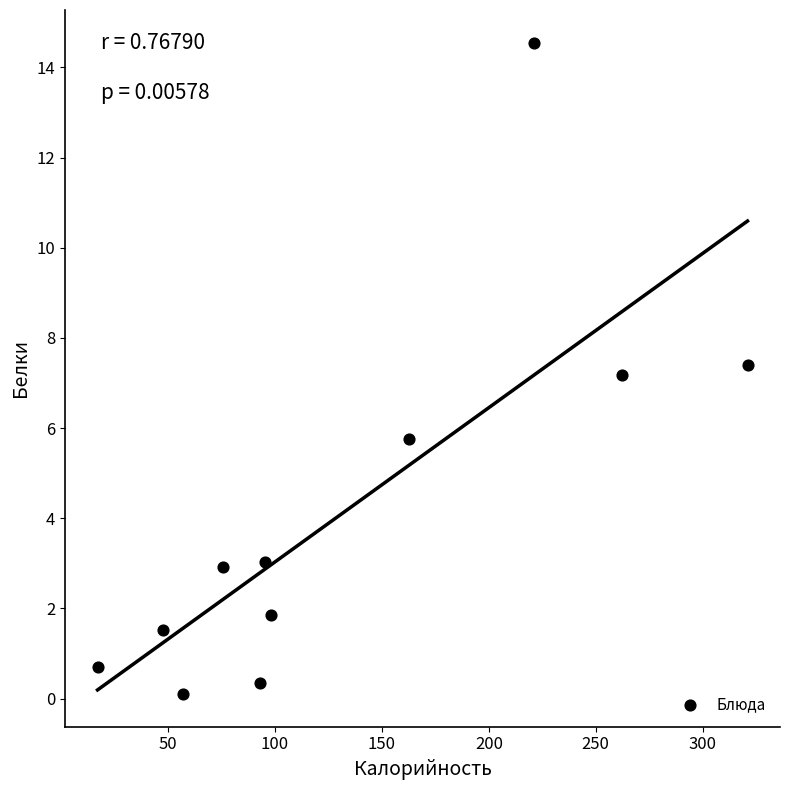

What is the average X value?

131.9